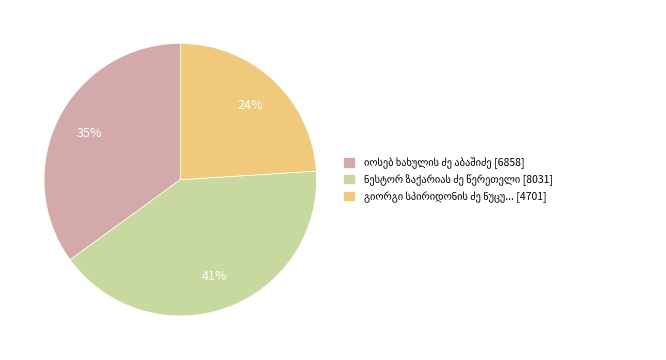

To the nearest percent, what is the difference between the largest and smallest slice percentages?

17%